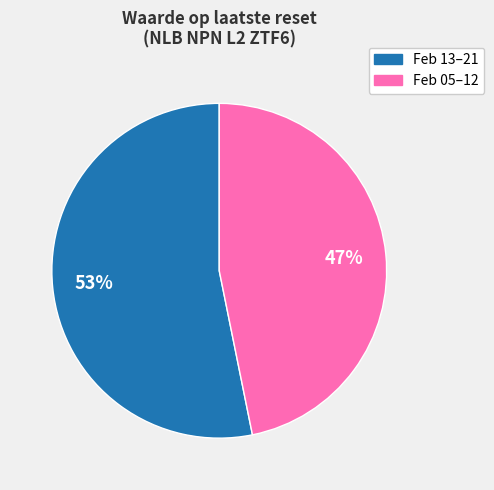

How many segments does this pie chart have?

2